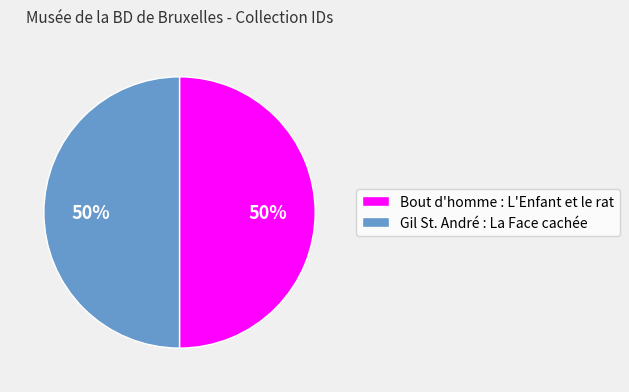

What is the ratio of the value at Bout d'homme : L'Enfant et le rat to the value at Gil St. André : La Face cachée?

1.0